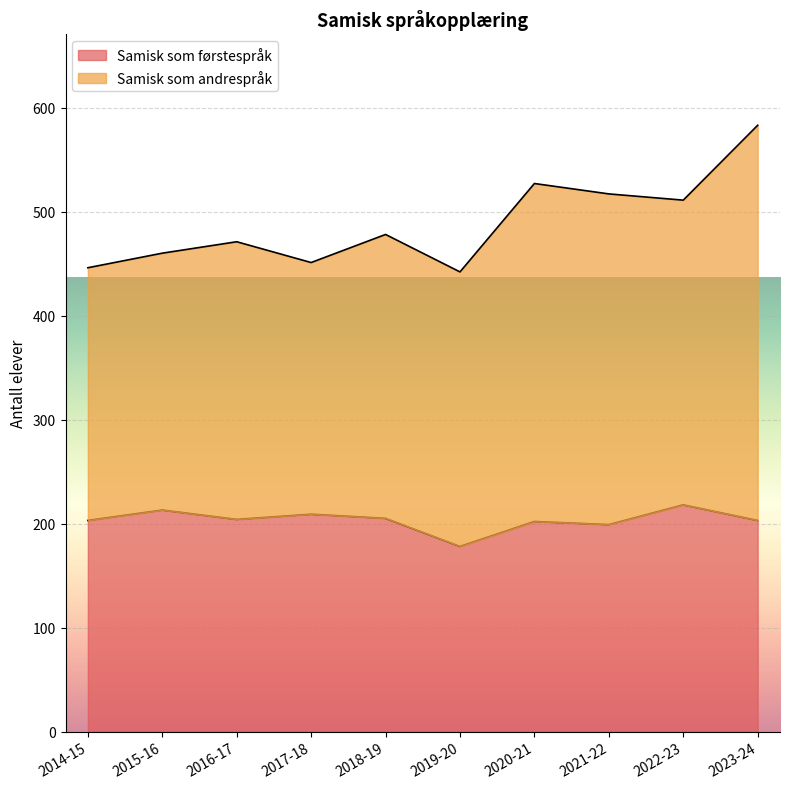

What is the value of the 4th point from the left?

209